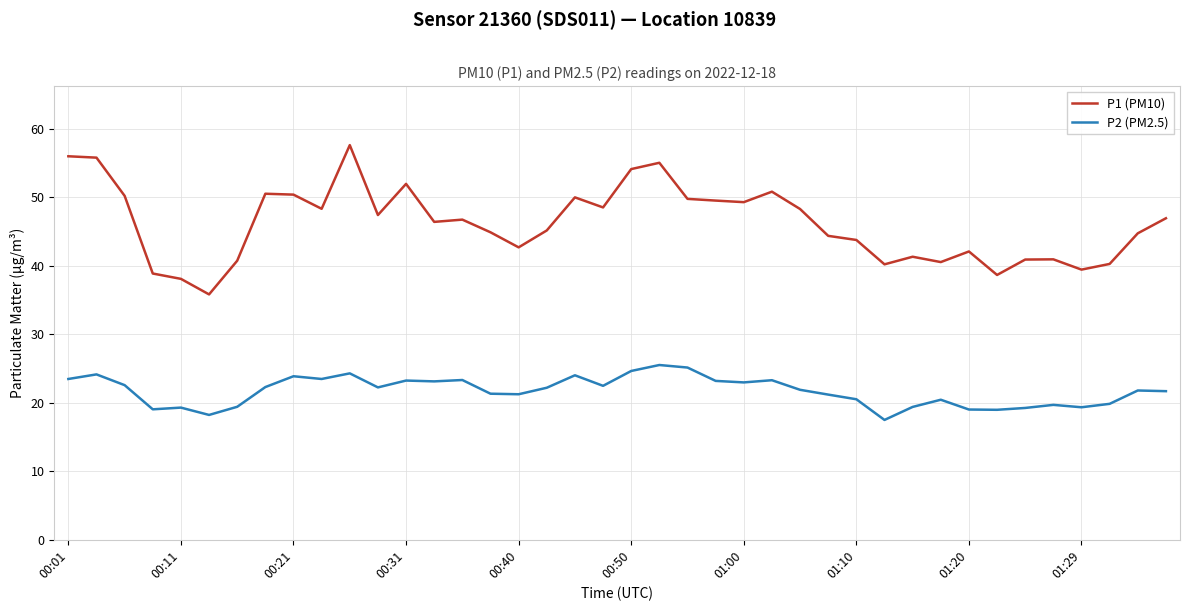

What is the minimum value shown in the chart?

17.5